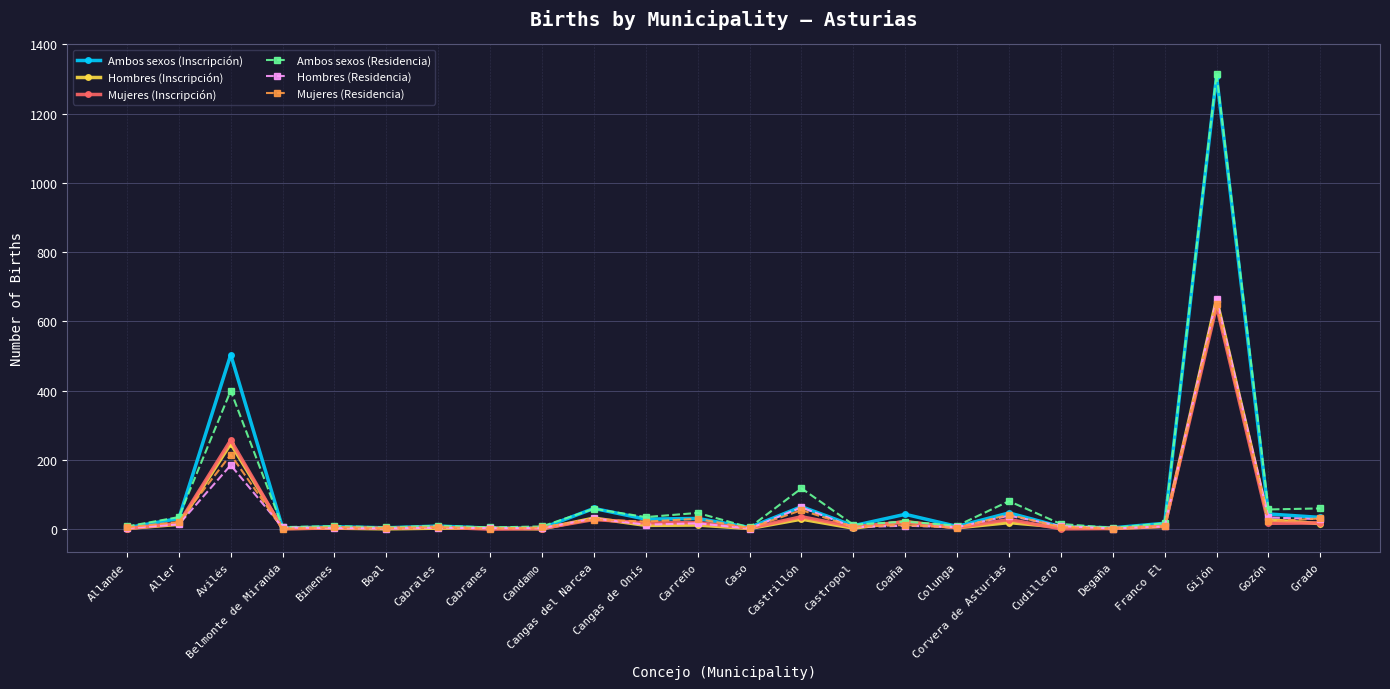

What is the difference between the maximum and minimum values in the Mujeres (Inscripción) series?

644